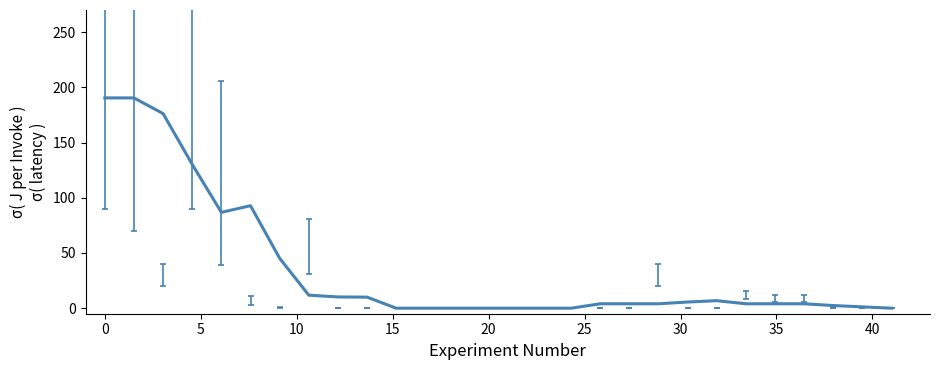

What is the maximum value shown in the chart?

190.4